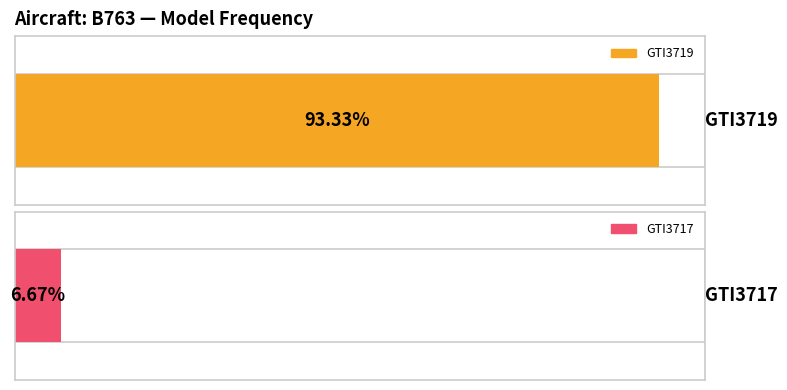

Where is GTI3719 nearest to the value 7?

1